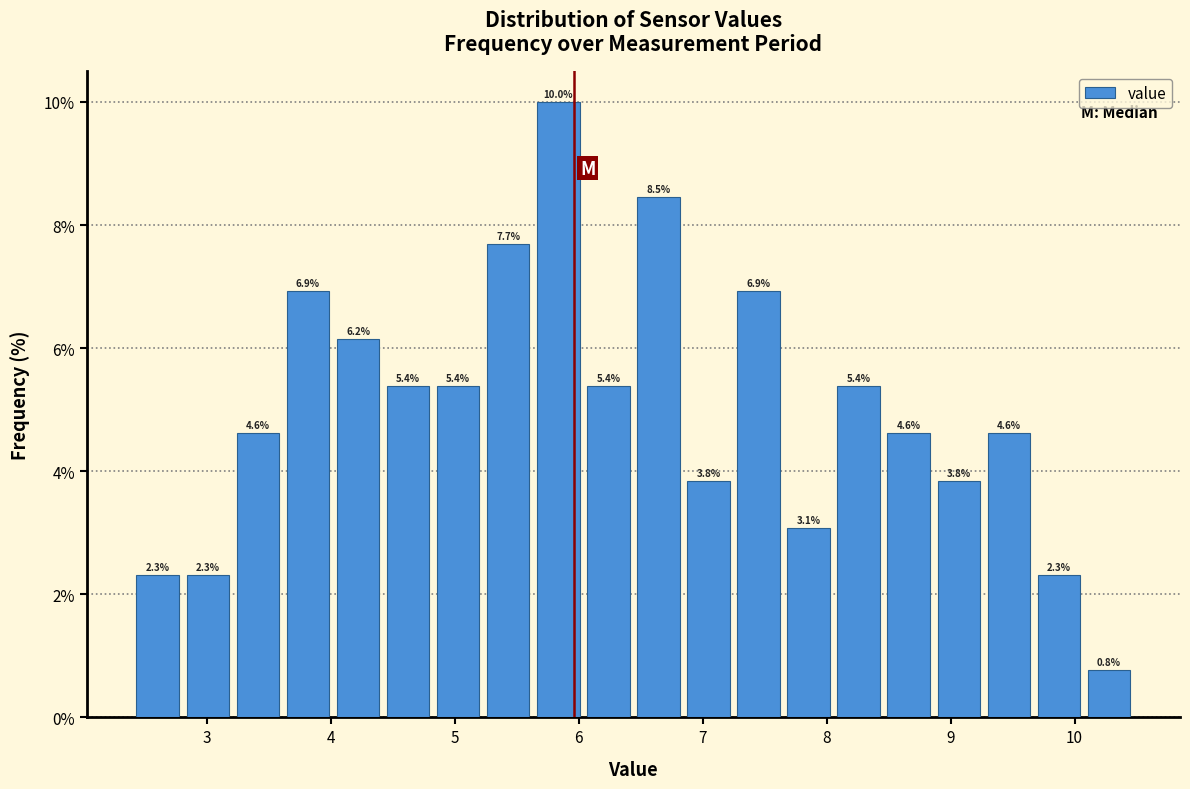

What is the height of the bar covering 3.2 to 3.6 on the x-axis? The bar edges are not printed on the chart, so give them approximately, as read against the axis.

4.6